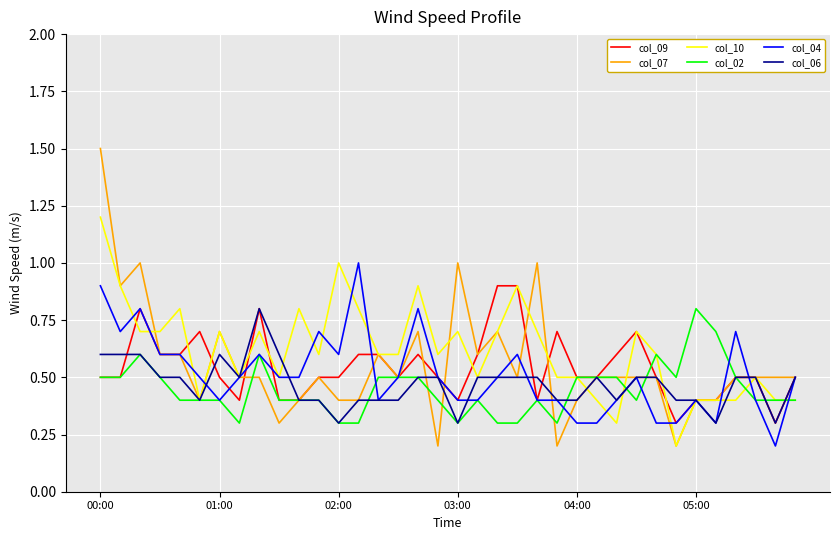

What are all the series names shown in the legend?

col_09, col_07, col_10, col_02, col_04, col_06